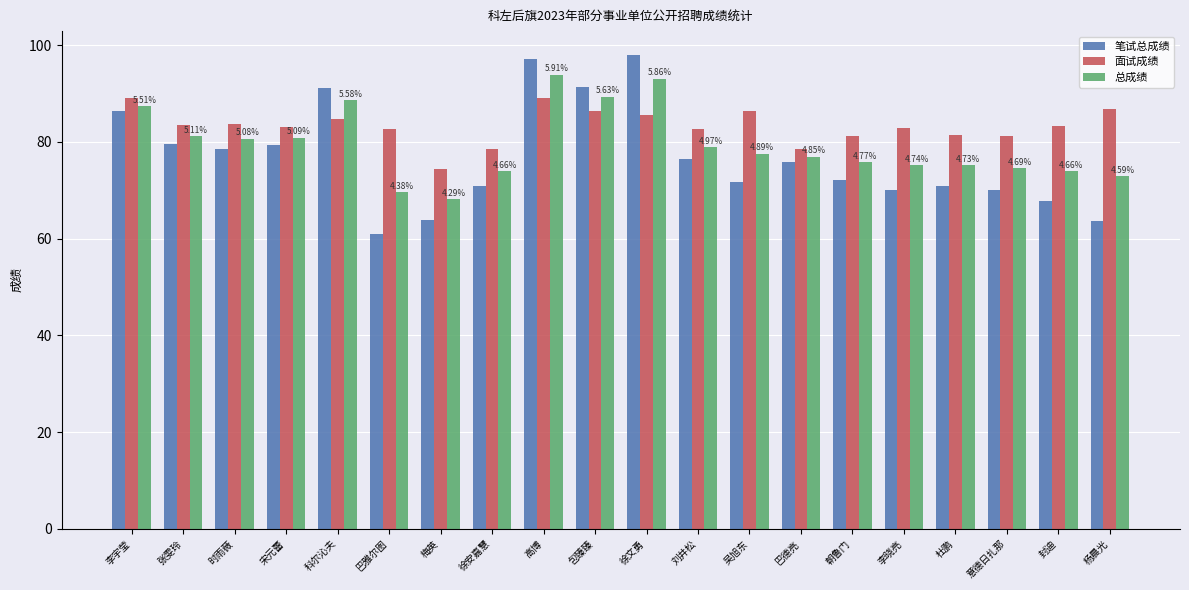

Which series has the widest spread of values?

笔试总成绩